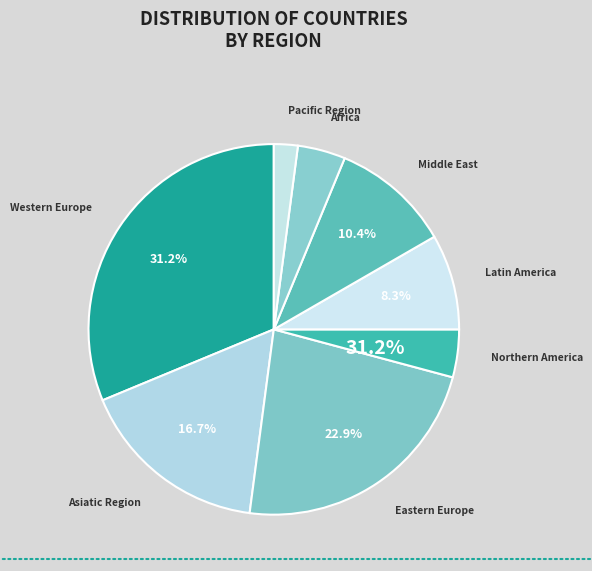

To the nearest percent, what is the combined percentage of Africa and Asiatic Region?

21%